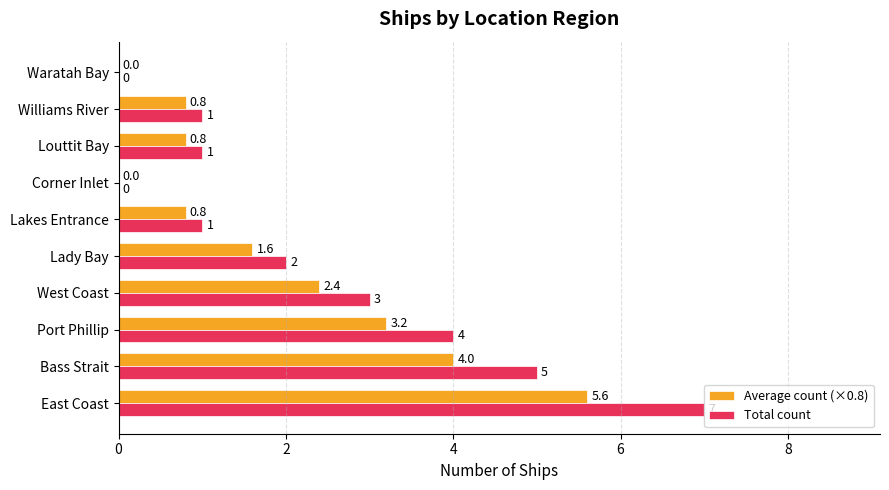

What is the highest value of the Total count series?

7.0